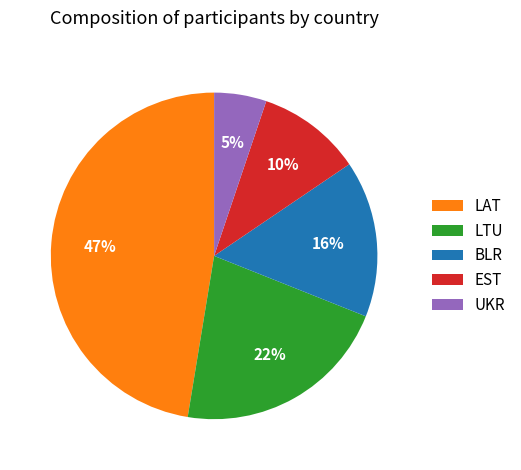

How many segments does this pie chart have?

5